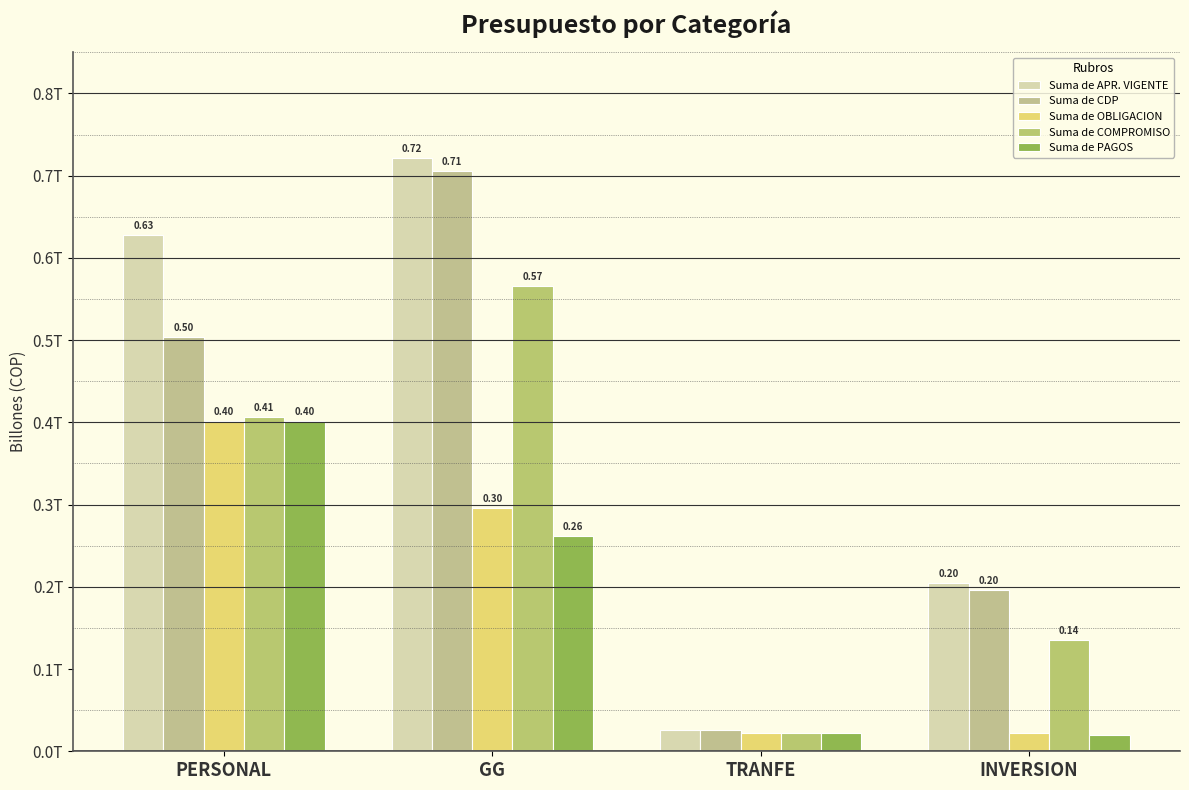

Is the value of Suma de OBLIGACION at PERSONAL greater than the value of Suma de APR. VIGENTE at PERSONAL?

No